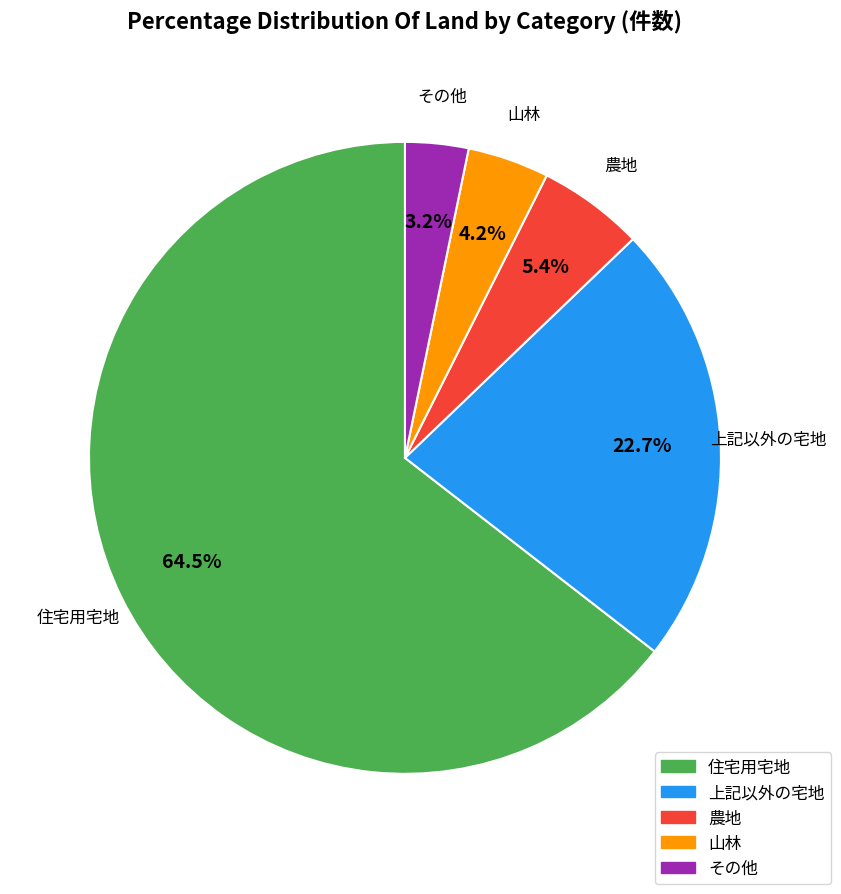

Does any single category account for the majority?

Yes